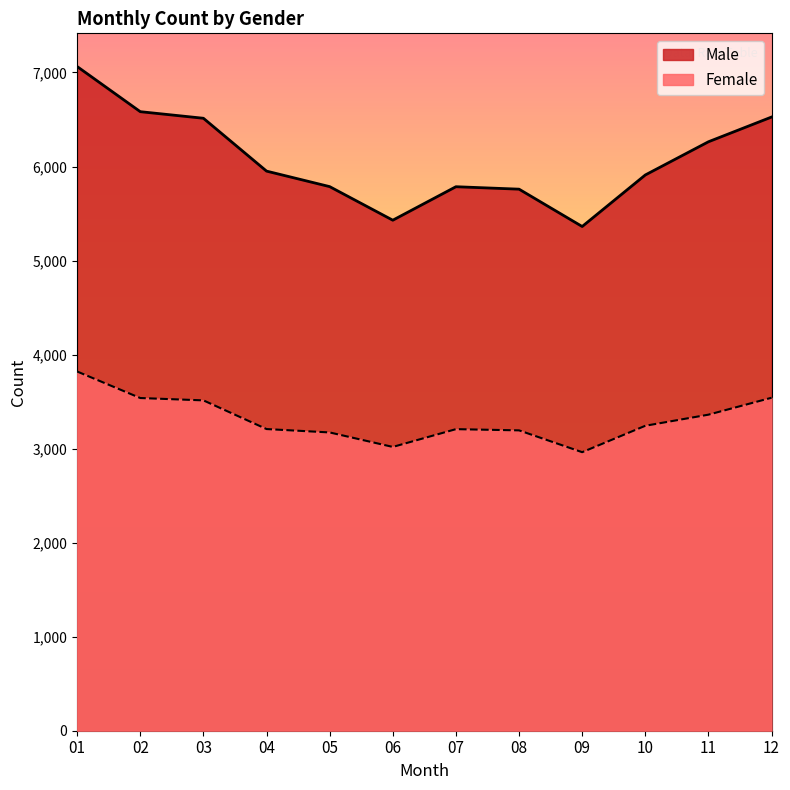

True or false: Female and Male intersect in this chart.

False